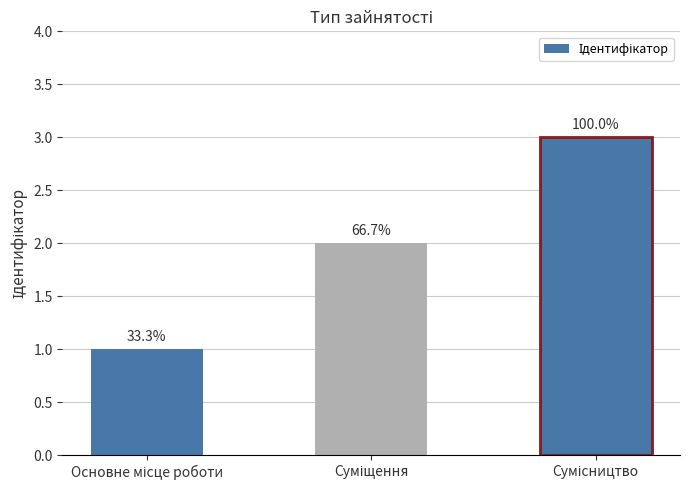

How many bars are there in total?

3